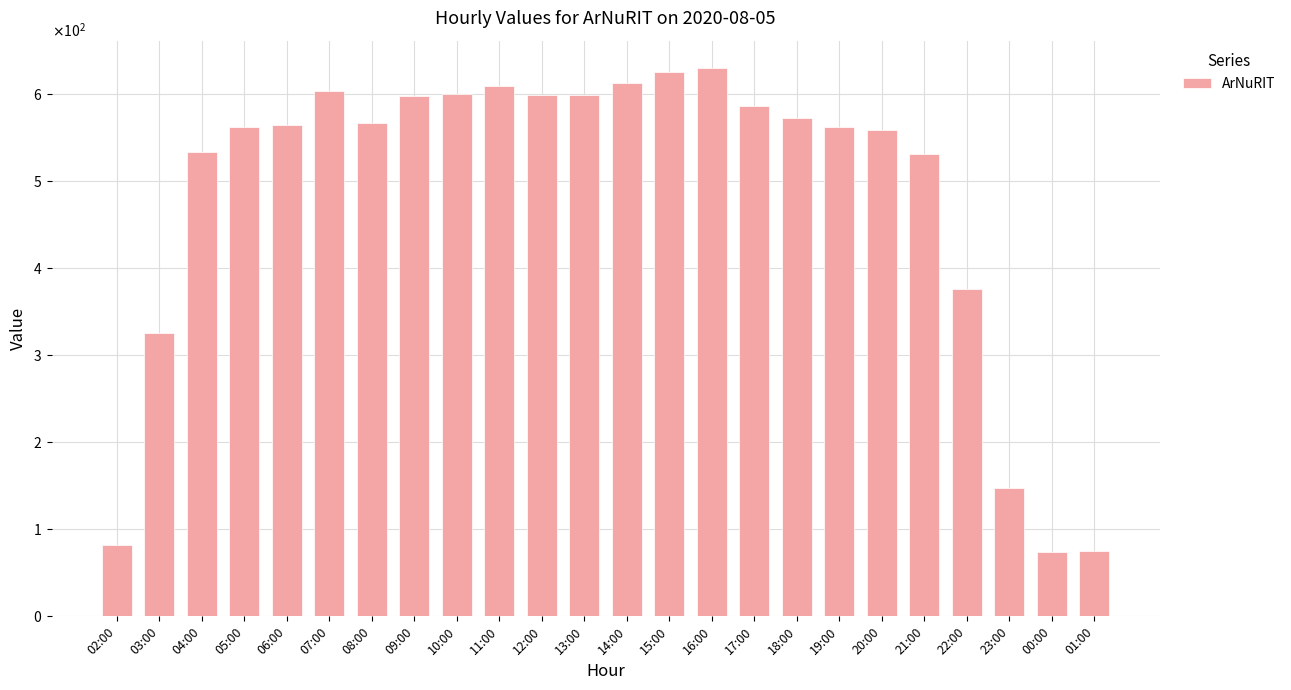

What is the difference between the values at 00:00 and 23:00?

73